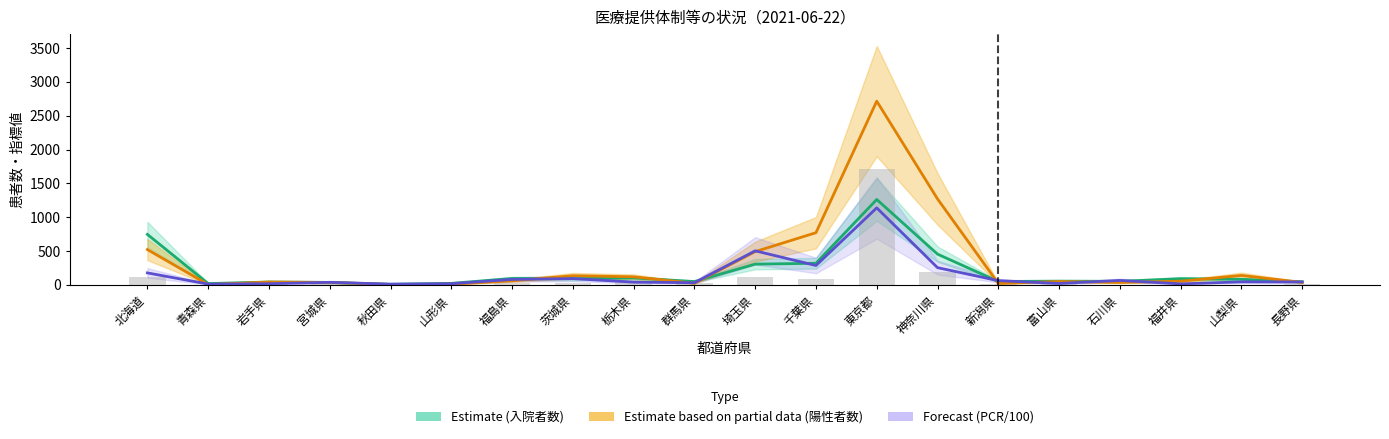

At which category is the sum across all series the highest?

東京都